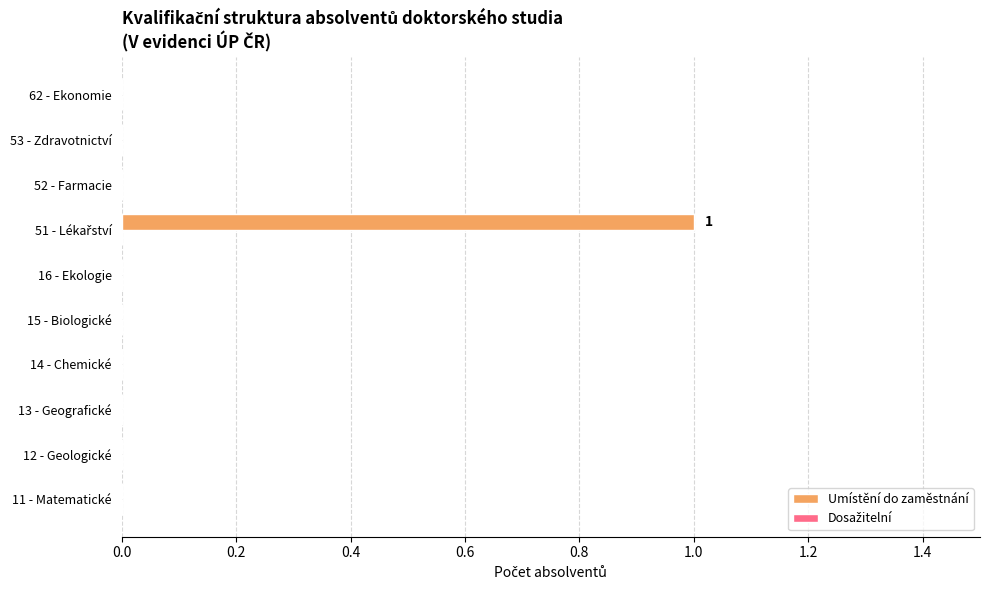

The value at 15 - Biologické is -1. True or false?

False